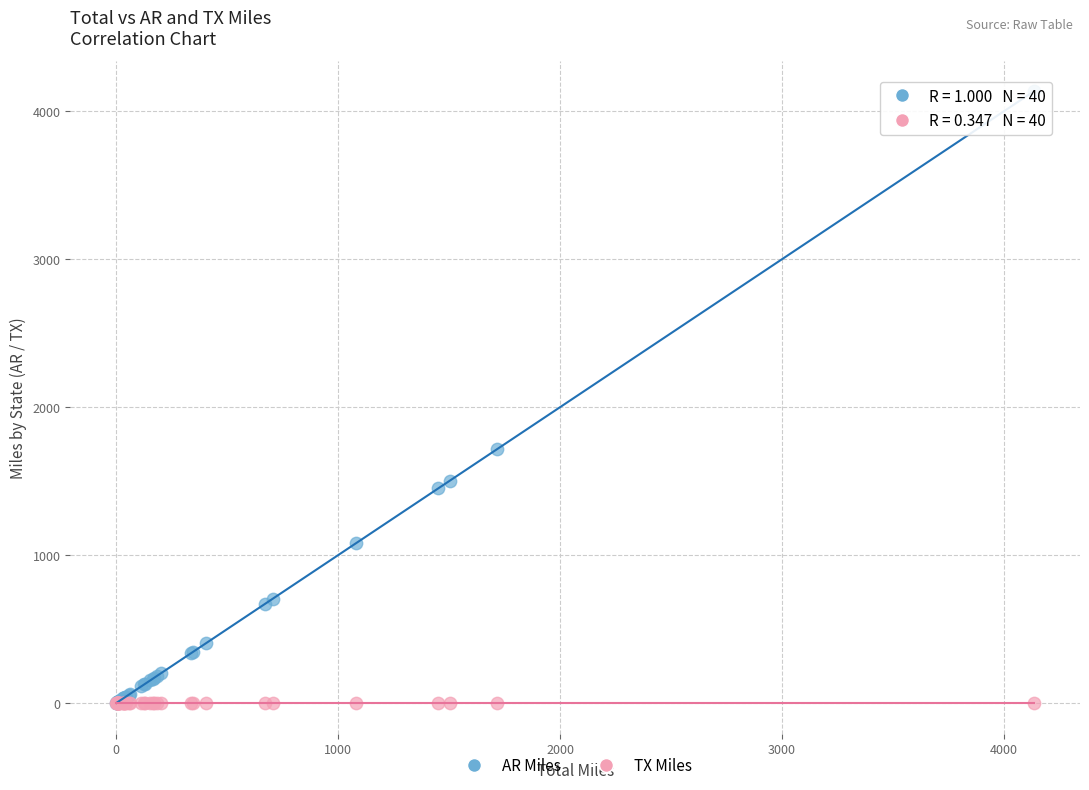

Across all series, what Y value is closest to 2068?

1715.4